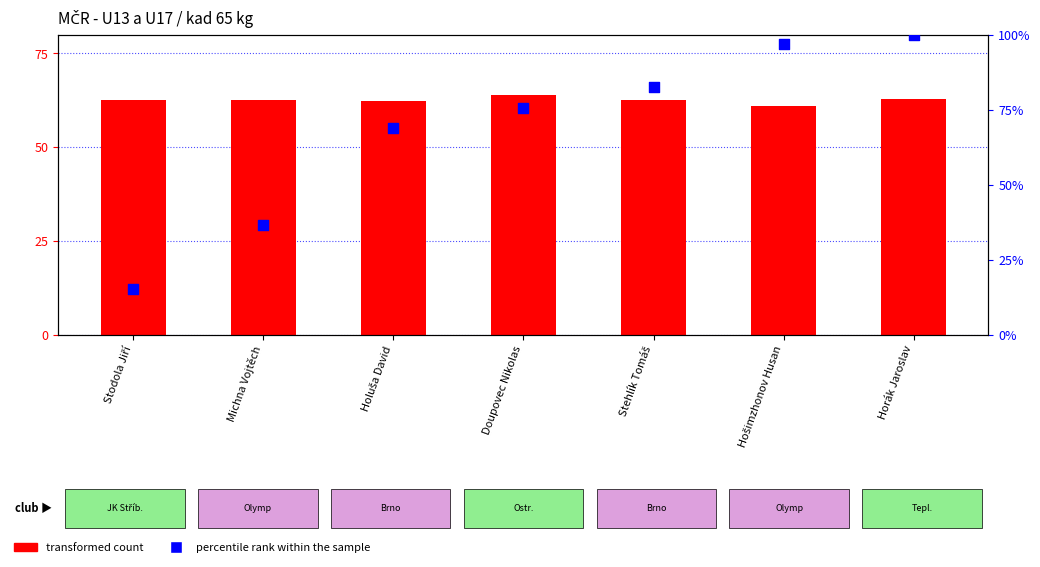

Which series has the largest total across all categories?

percentile rank within the sample